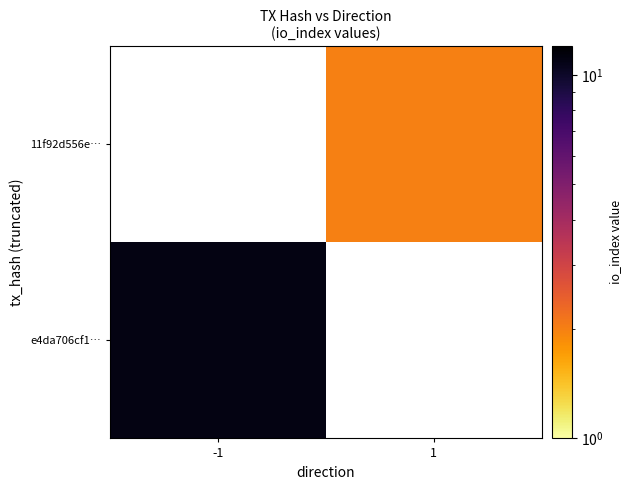

List the labels in order of 11f92d556e… value, largest first.

-1, 1